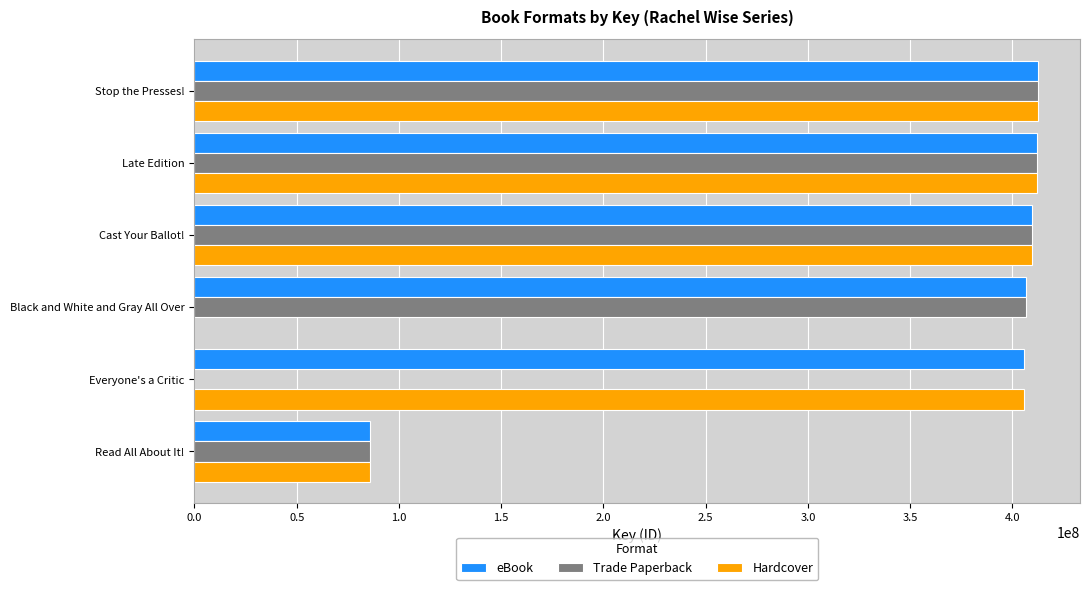

What is the average value of the eBook series?

355464632